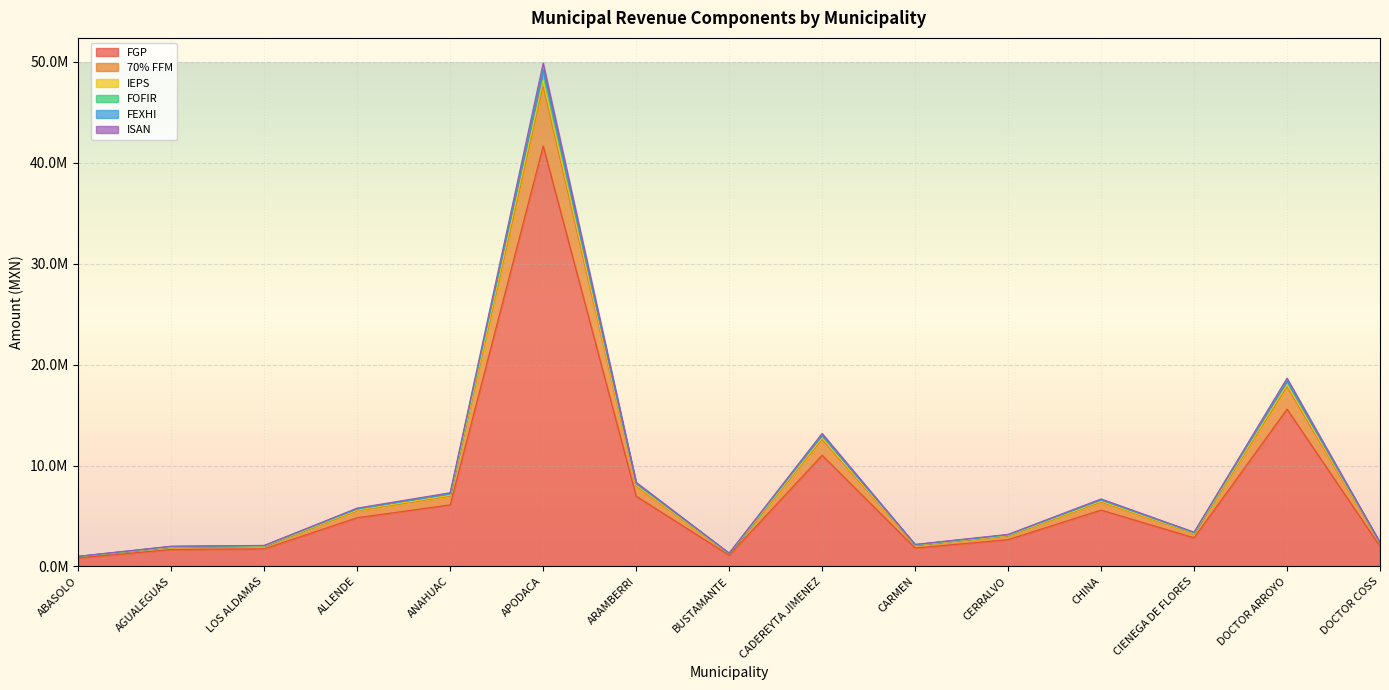

True or false: FGP and 70% FFM intersect in this chart.

False